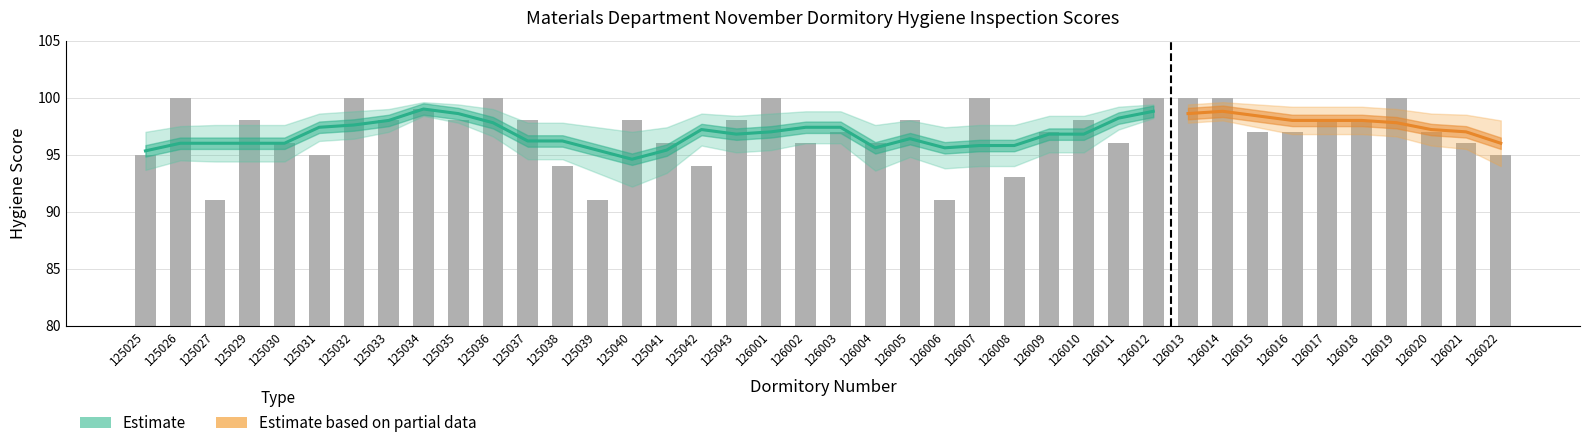

Reading left to right, extract all data points from this chart.

95	100	91	98	96	95	100	98	99	98	100	98	94	91	98	96	94	98	100	96	97	96	98	91	100	93	97	98	96	100	100	100	97	97	98	98	100	97	96	95